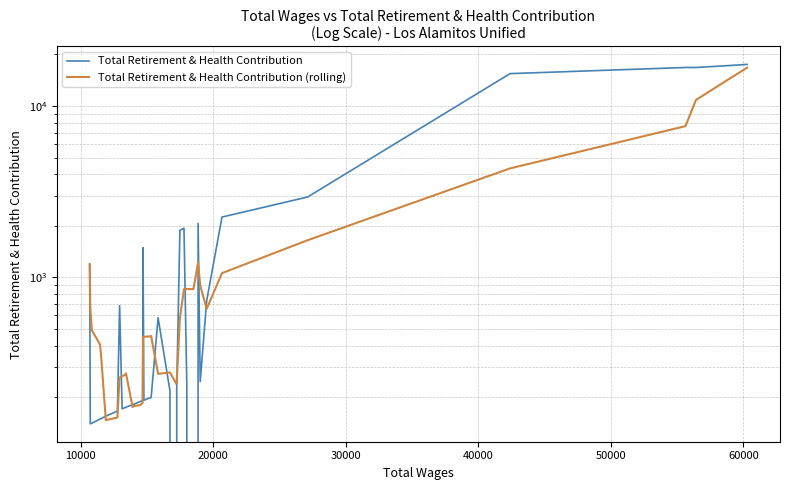

Which series has the largest range (max minus min)?

Total Retirement & Health Contribution